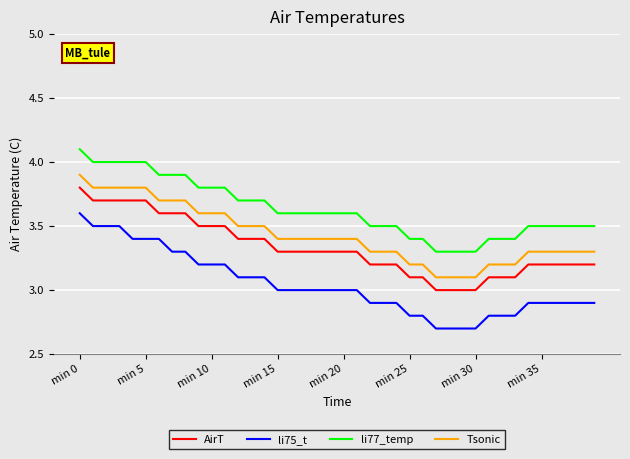

Which series has the largest total across all categories?

li77_temp